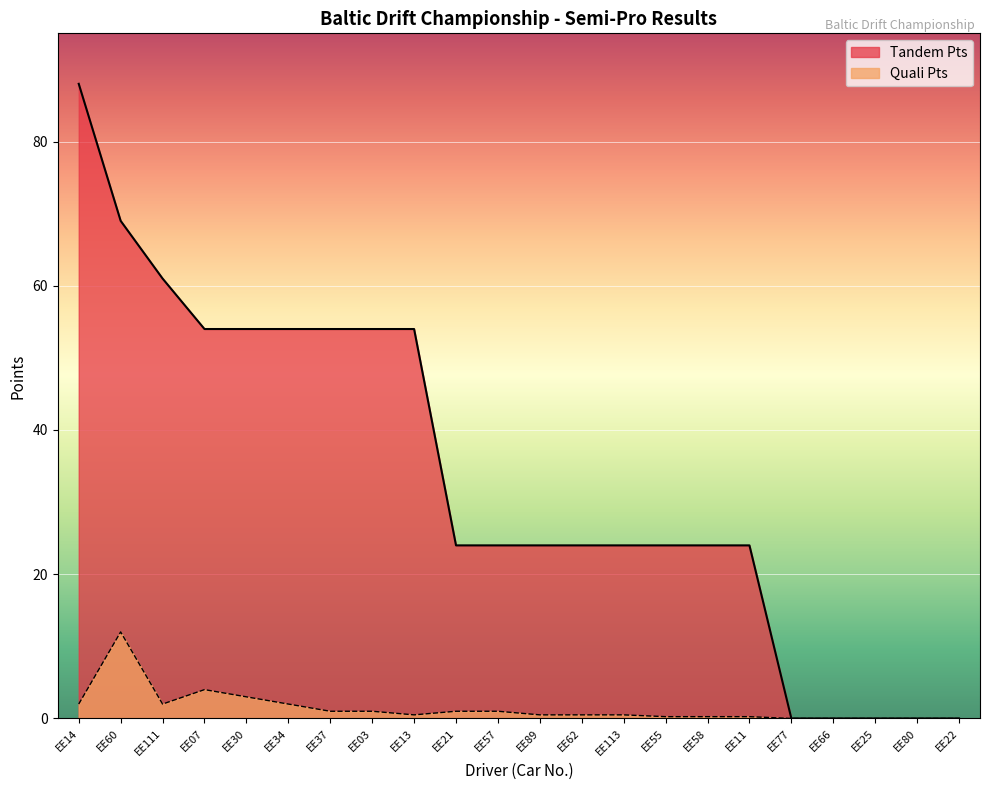

What are all the series names shown in the legend?

Tandem Pts, Quali Pts